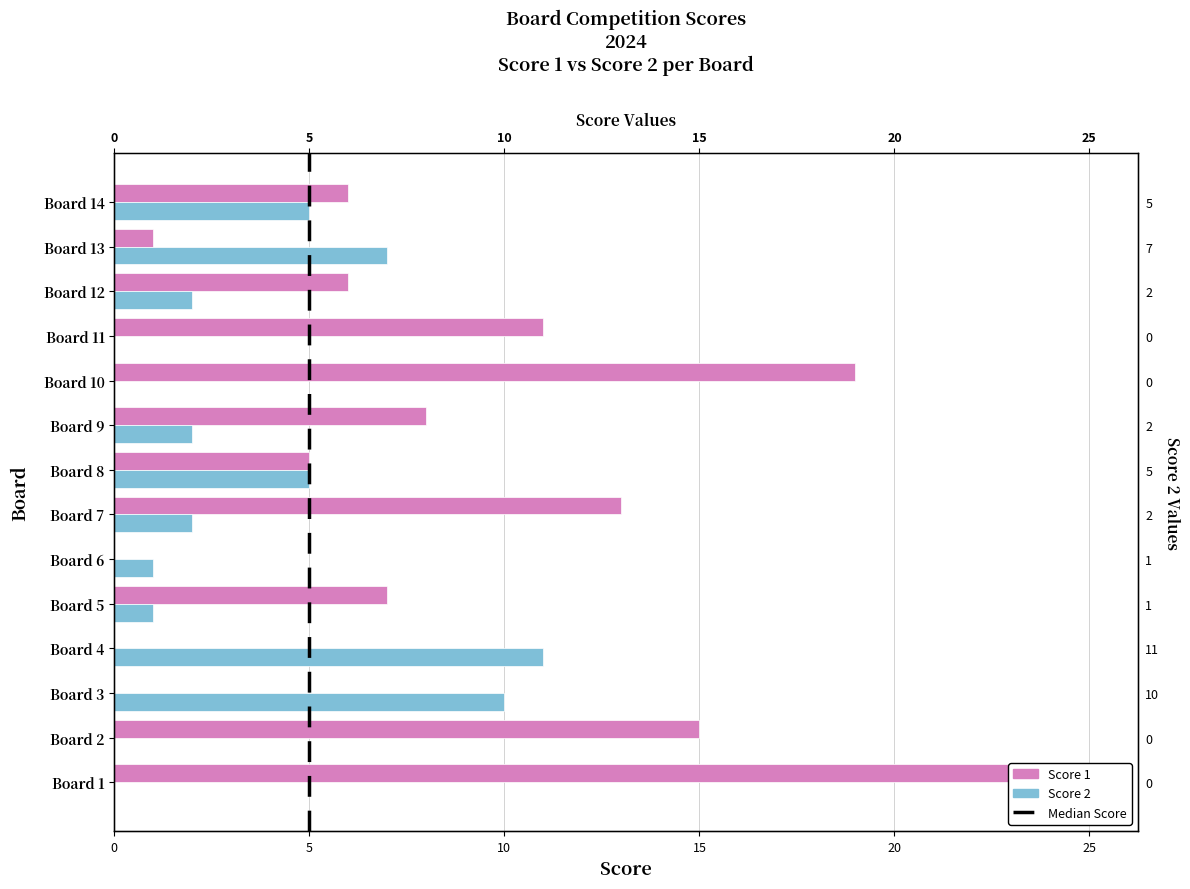

How many series are shown in this chart?

2